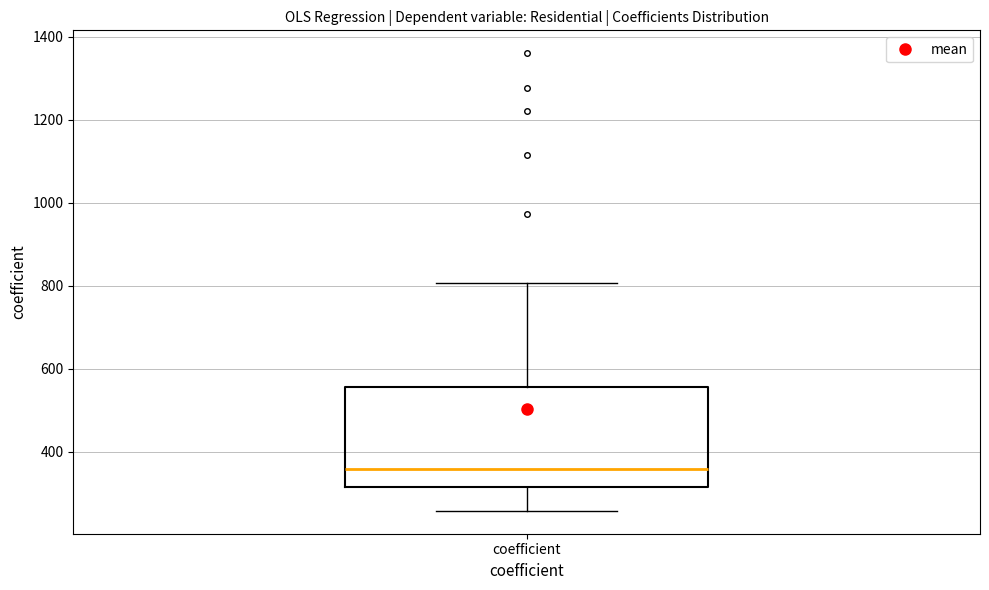

Transcribe this box plot: give where the median line is, the range the box spans, and where the two whiskers end, as read against the y-axis. The values are not printed on the chart, so give them approximately, as read against the axis.

median 360, box 320 to 560, whiskers 260 to 800